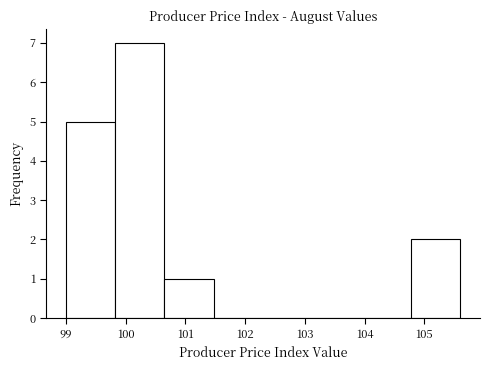

Which range on the x-axis has the tallest bar?

99.8 to 100.7